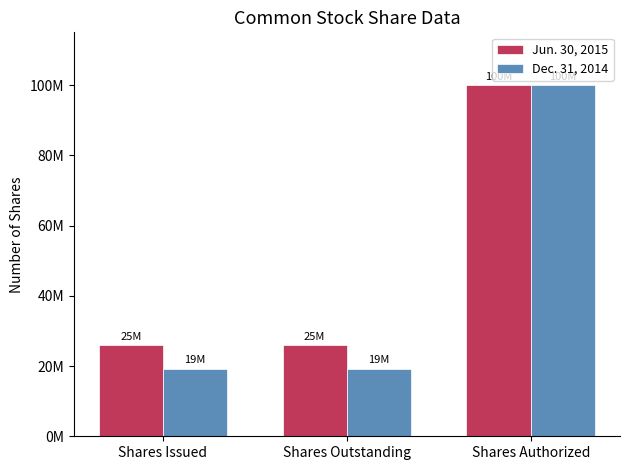

What are all the series names shown in the legend?

Jun. 30, 2015, Dec. 31, 2014